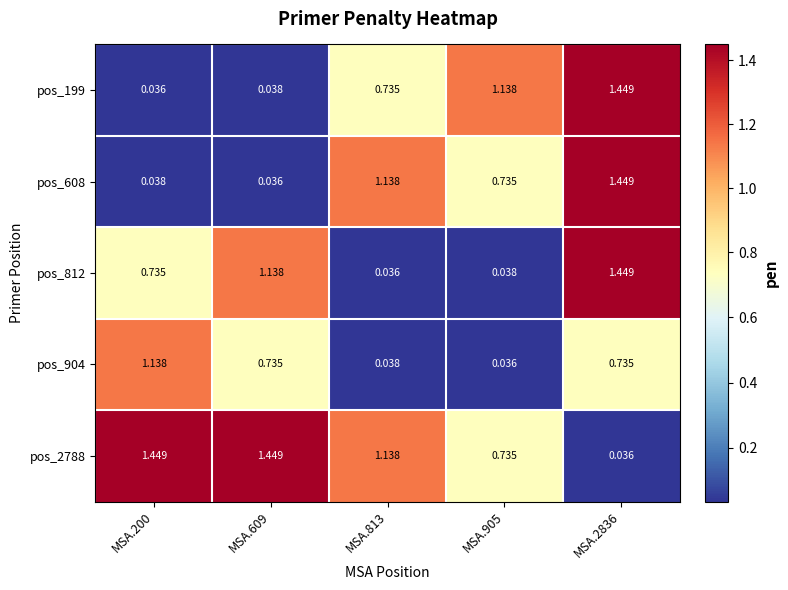

Is the value of pos_2788 at MSA.2836 greater than the value of pos_904 at MSA.813?

No